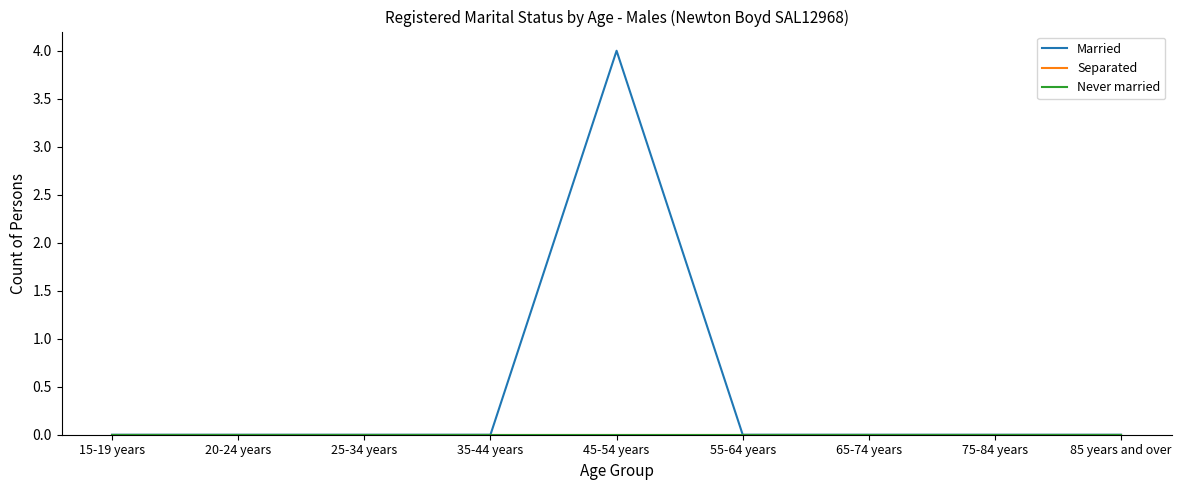

Rank the series at 15-19 years from lowest to highest value.

Married, Separated, Never married